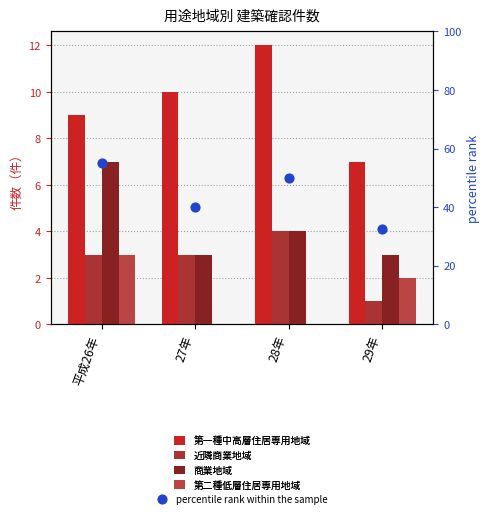

Which series has the largest Y range (max minus min)?

percentile rank within the sample